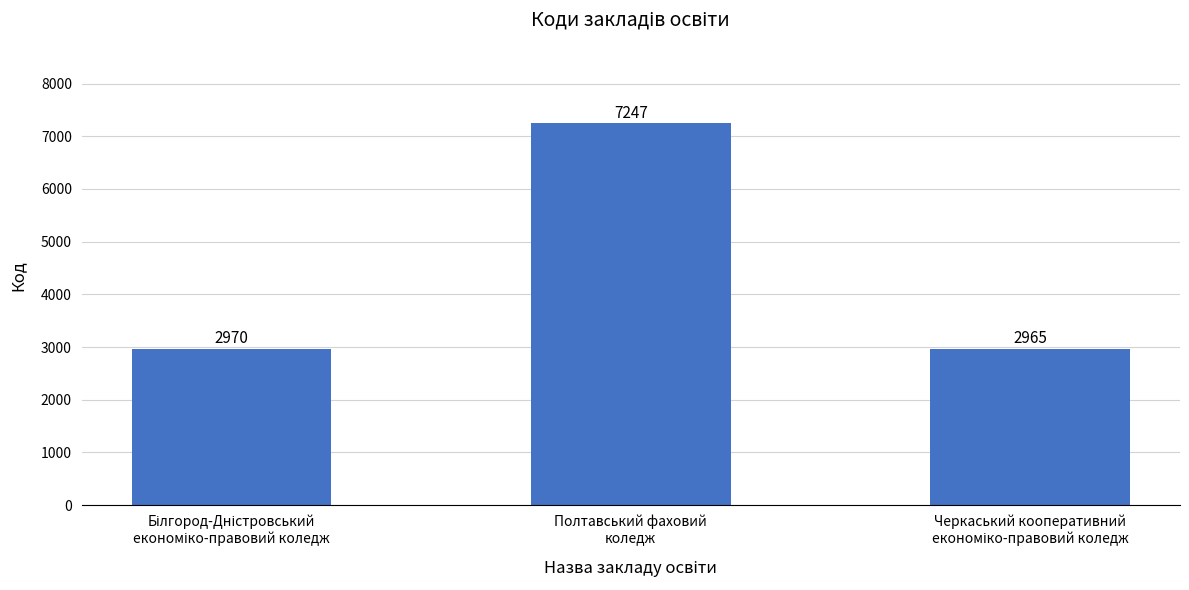

How many bars are there in total?

3